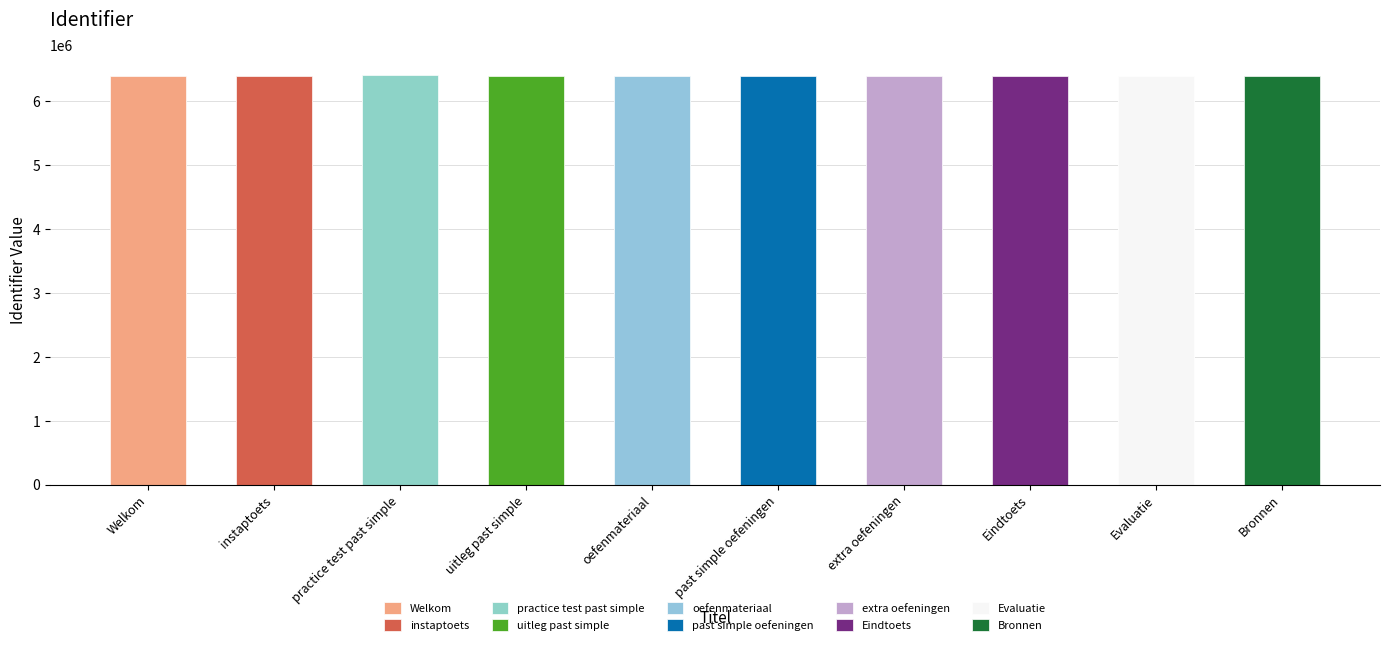

Reading left to right, extract all data points from this chart.

Welkom=6386924	instaptoets=6386581	practice test past simple=6398469	uitleg past simple=6386585	oefenmateriaal=6386588	past simple oefeningen=6387248	extra oefeningen=6386595	Eindtoets=6386597	Evaluatie=6386598	Bronnen=6386600